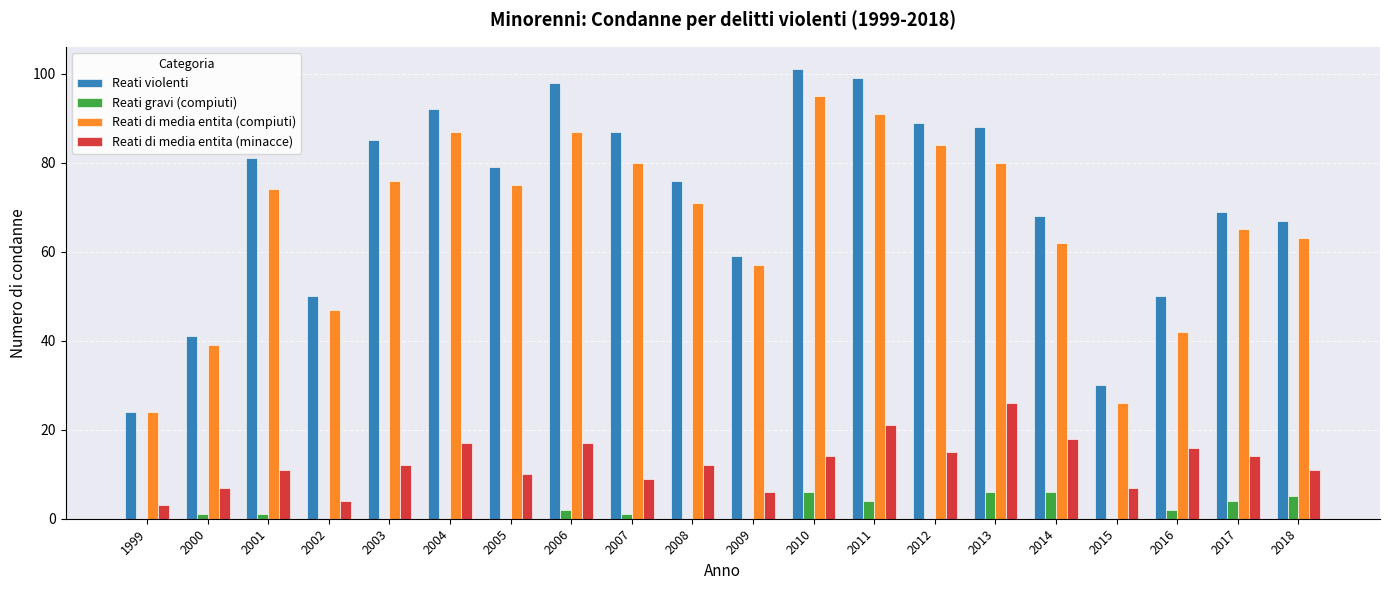

Reading right to left, extract all data points from this chart.

Reati violenti: 2018=67	2017=69	2016=50	2015=30	2014=68	2013=88	2012=89	2011=99	2010=101	2009=59	2008=76	2007=87	2006=98	2005=79	2004=92	2003=85	2002=50	2001=81	2000=41	1999=24
Reati gravi (compiuti): 2018=5	2017=4	2016=2	2015=0	2014=6	2013=6	2012=0	2011=4	2010=6	2009=0	2008=0	2007=1	2006=2	2005=0	2004=0	2003=0	2002=0	2001=1	2000=1	1999=0
Reati di media entita (compiuti): 2018=63	2017=65	2016=42	2015=26	2014=62	2013=80	2012=84	2011=91	2010=95	2009=57	2008=71	2007=80	2006=87	2005=75	2004=87	2003=76	2002=47	2001=74	2000=39	1999=24
Reati di media entita (minacce): 2018=11	2017=14	2016=16	2015=7	2014=18	2013=26	2012=15	2011=21	2010=14	2009=6	2008=12	2007=9	2006=17	2005=10	2004=17	2003=12	2002=4	2001=11	2000=7	1999=3